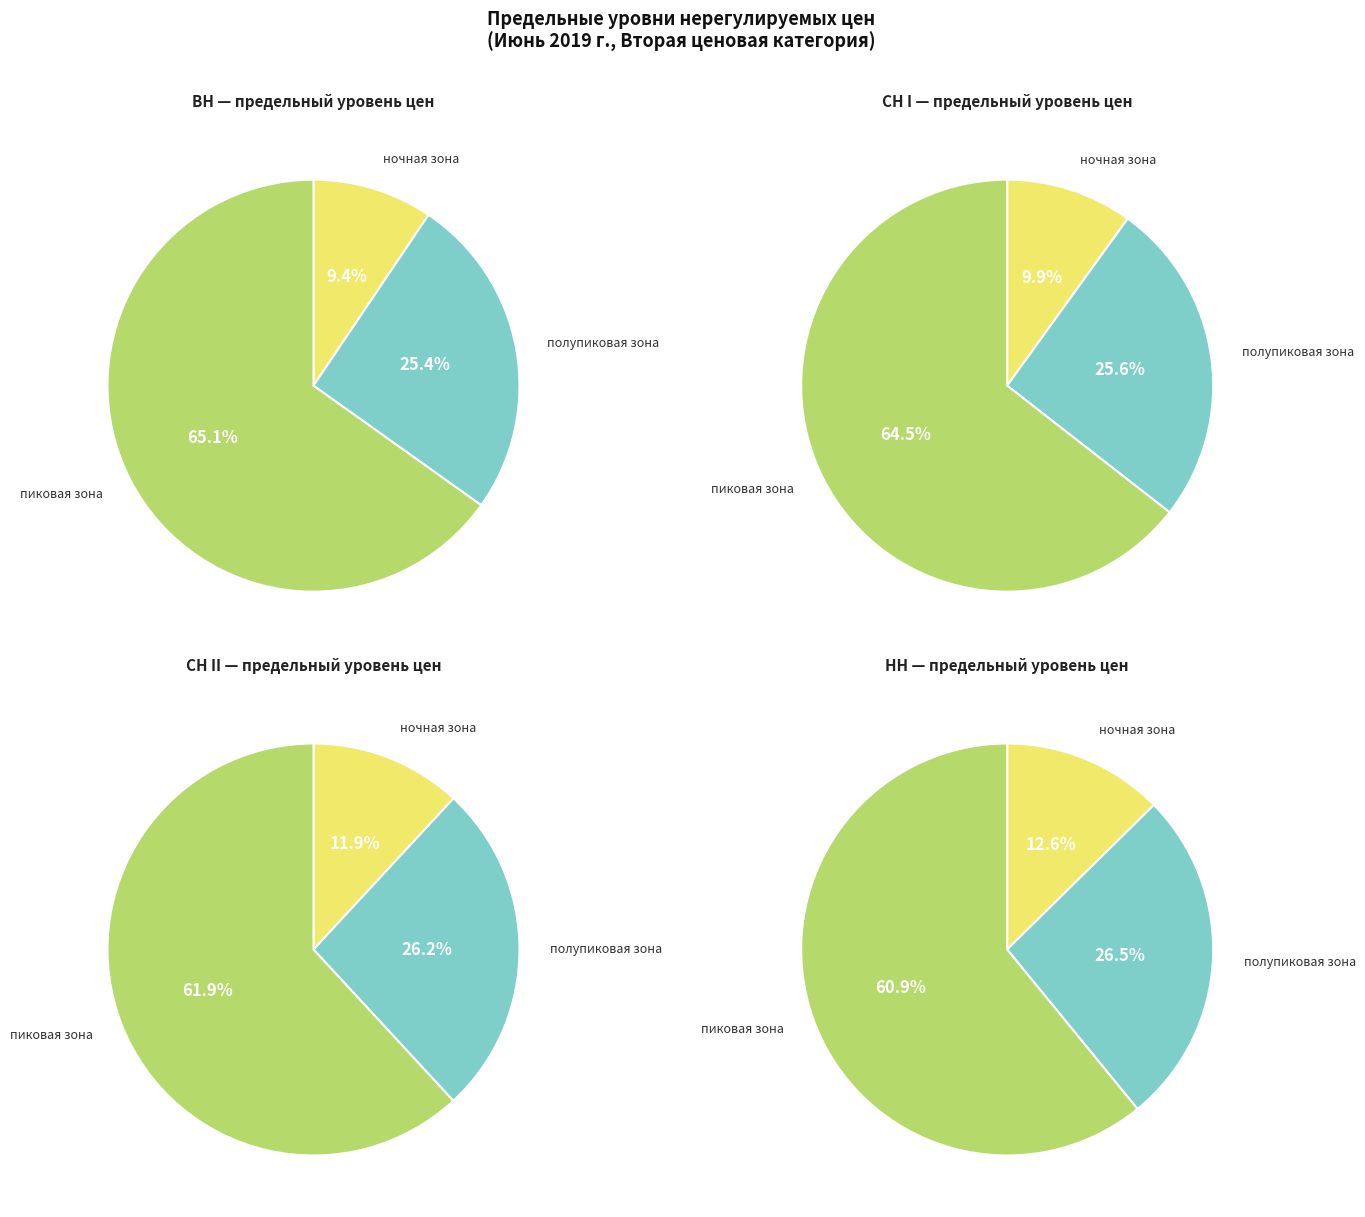

How many segments does this pie chart have?

3